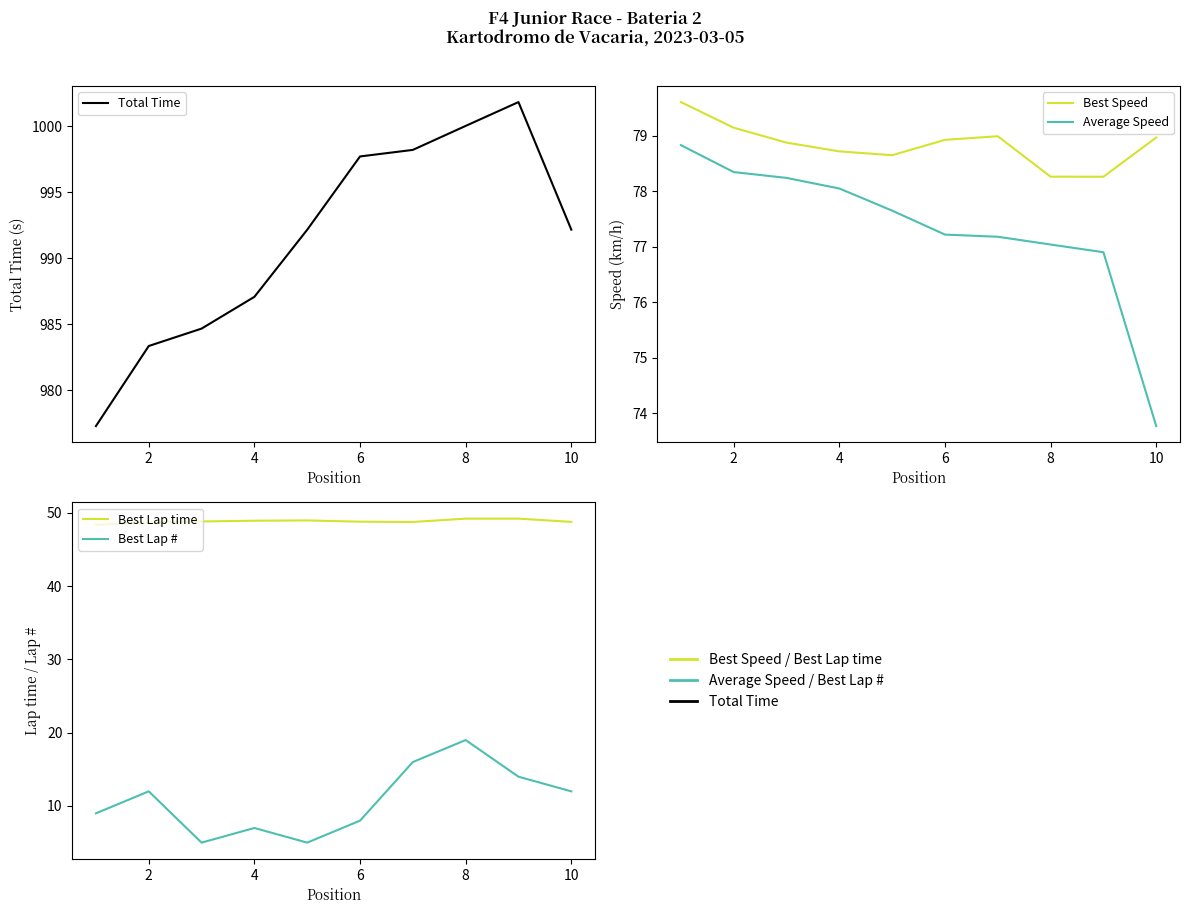

What is the difference between the second highest and minimum values in the Average Speed series?

4.6